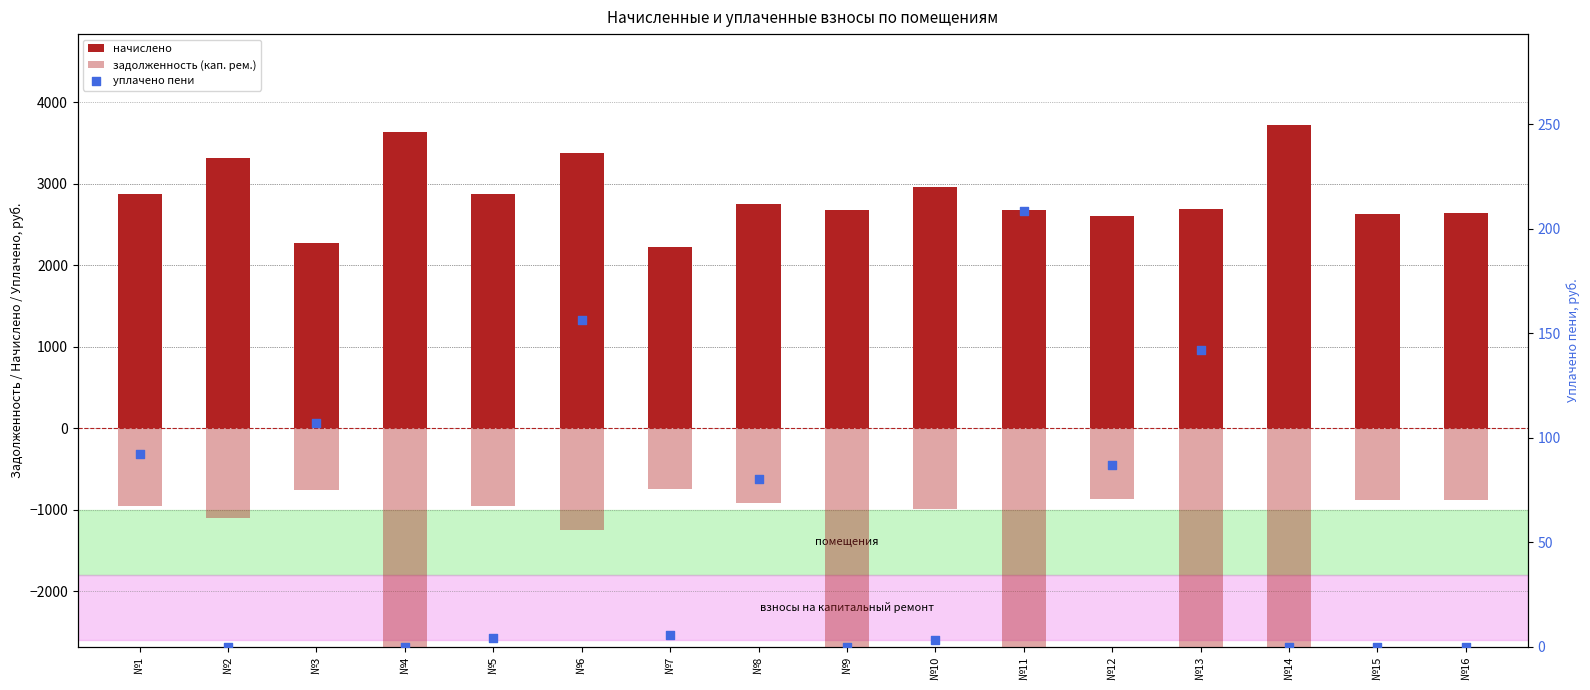

At which category is the sum across all series the highest?

№6